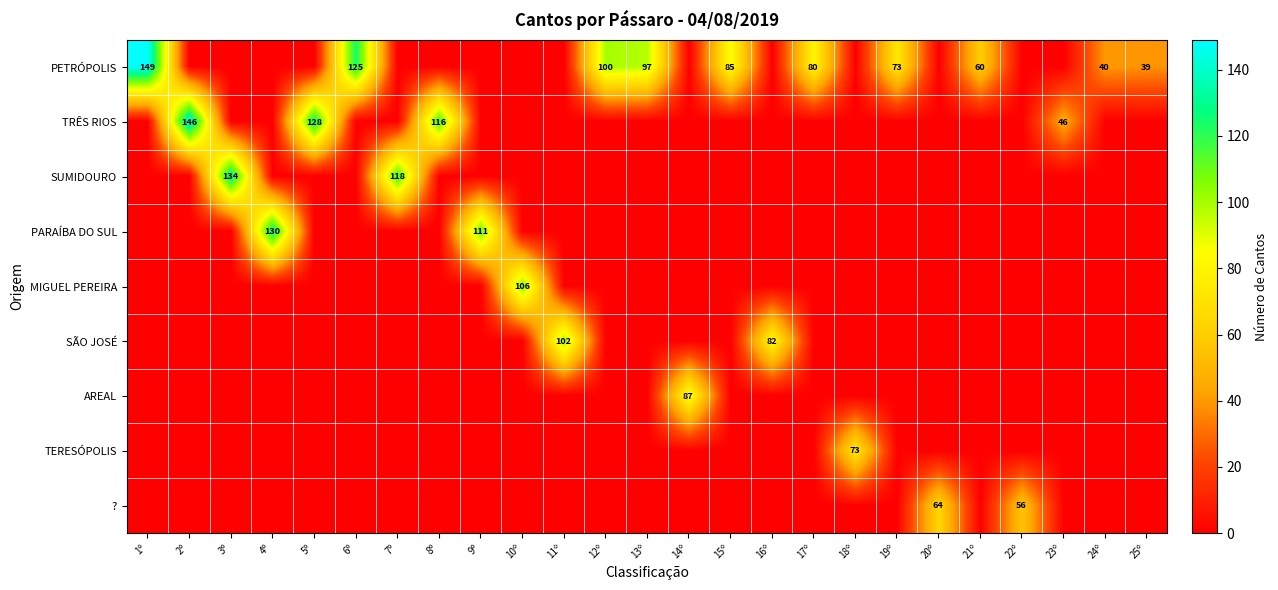

Is the value of MIGUEL PEREIRA at 8º greater than the value of PETRÓPOLIS at 7º?

No